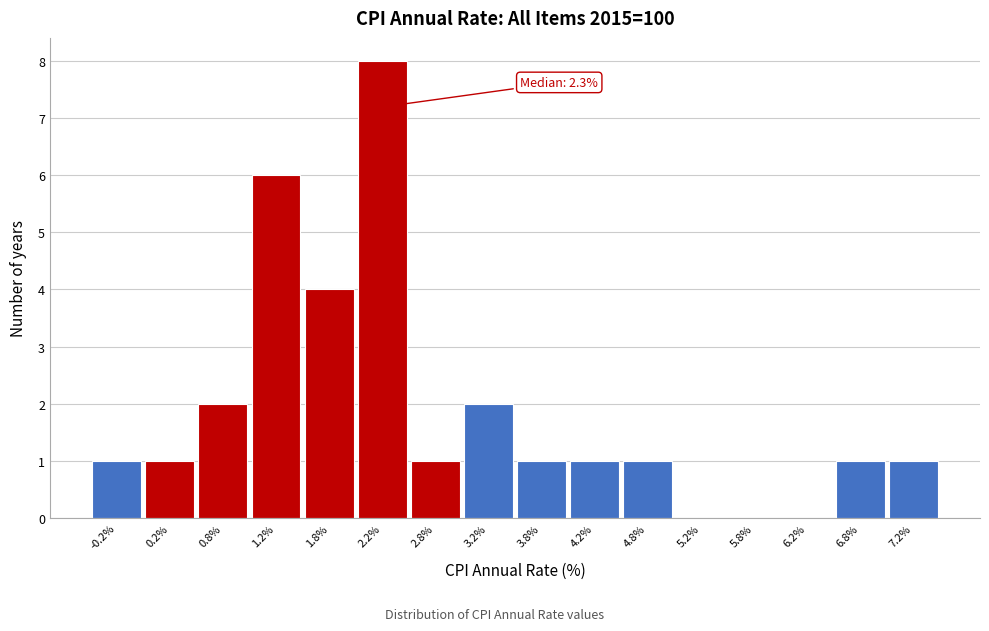

Reading left to right, what are all the values shown in this chart?

-0.2%=1	0.2%=1	0.8%=2	1.2%=6	1.8%=4	2.2%=8	2.8%=1	3.2%=2	3.8%=1	4.2%=1	4.8%=1	5.2%=0	5.8%=0	6.2%=0	6.8%=1	7.2%=1